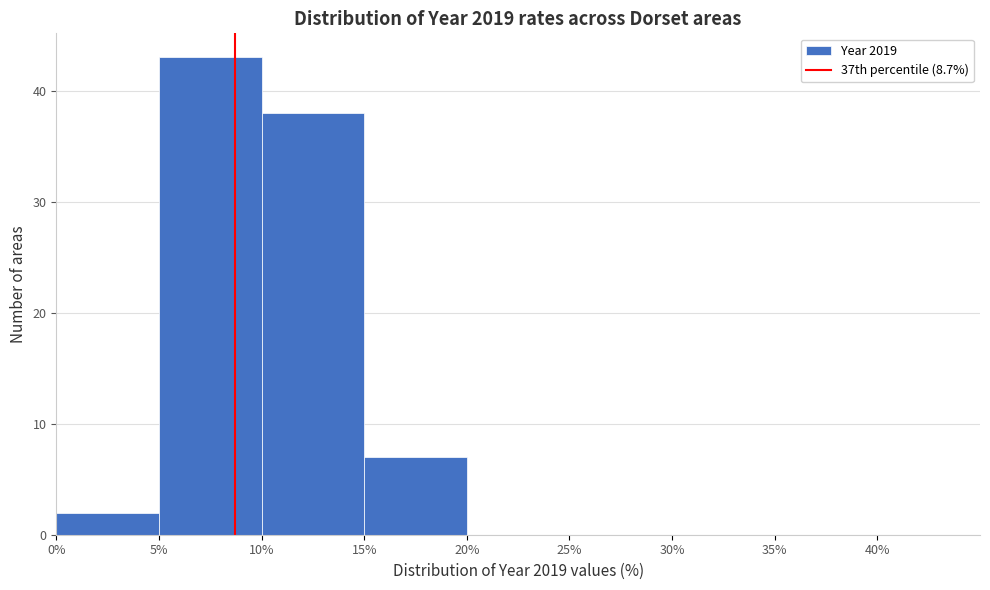

Over which range of the x-axis is the bar tallest?

5% to 10%